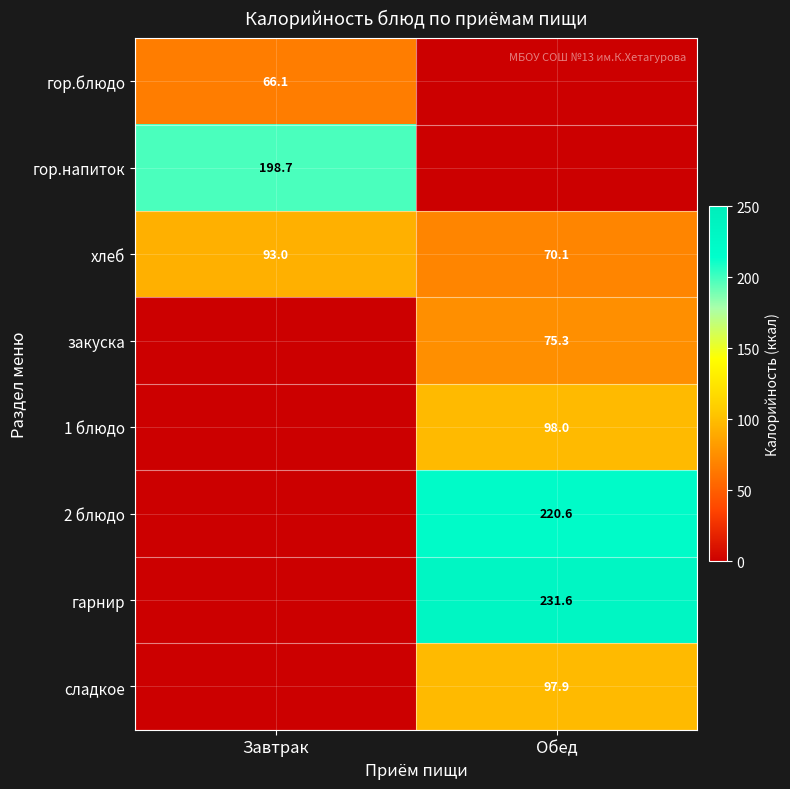

What is the spread (max minus min) of values at Обед?

231.6